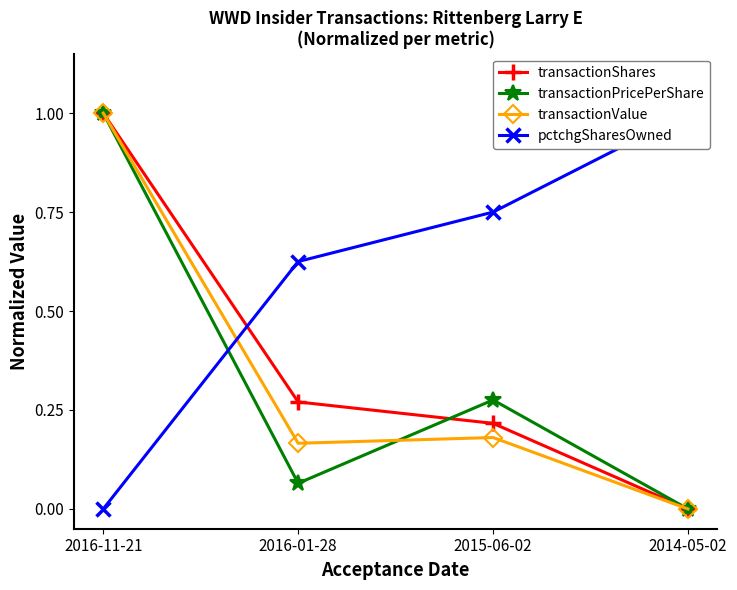

Count the number of data series in this chart.

4